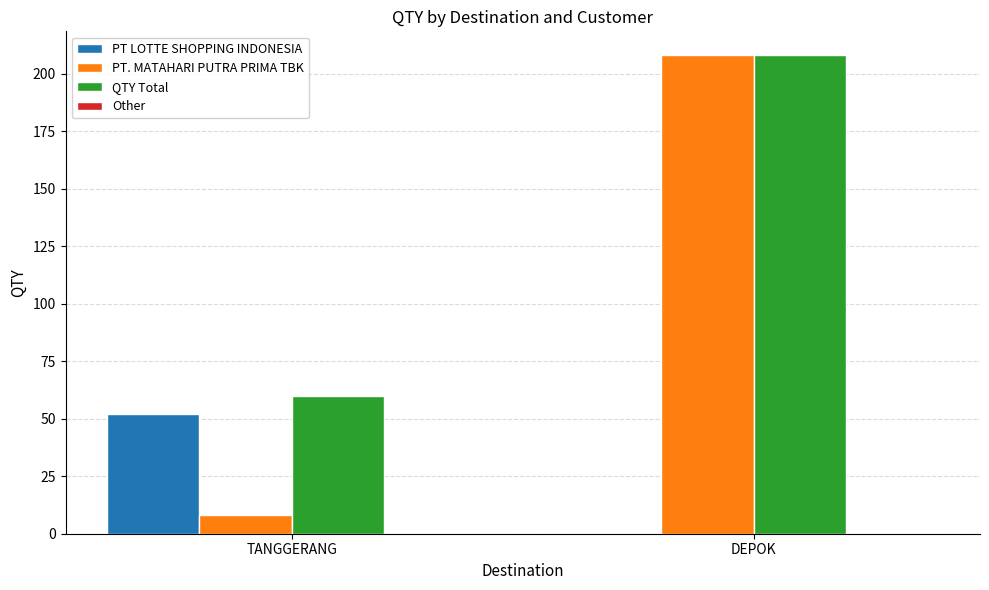

What is the spread (max minus min) of values at DEPOK?

208.0